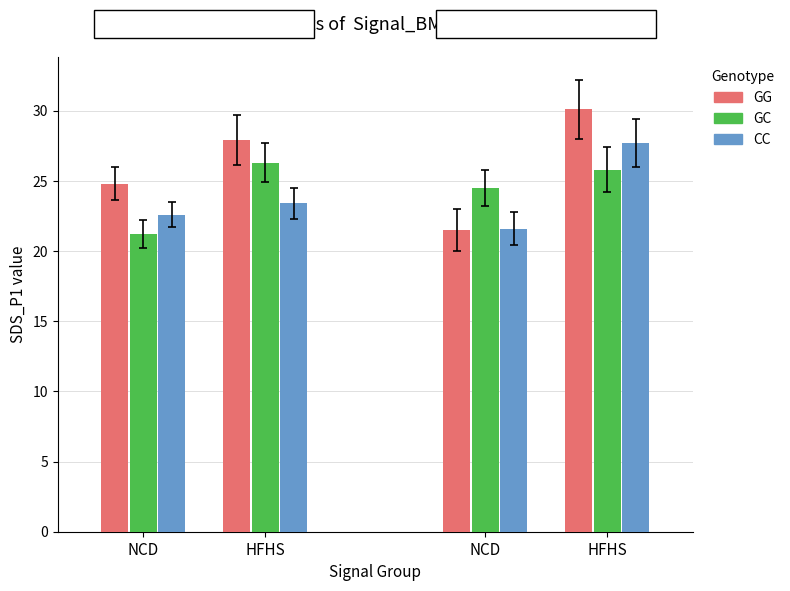

What are all the series names shown in the legend?

GG, GC, CC